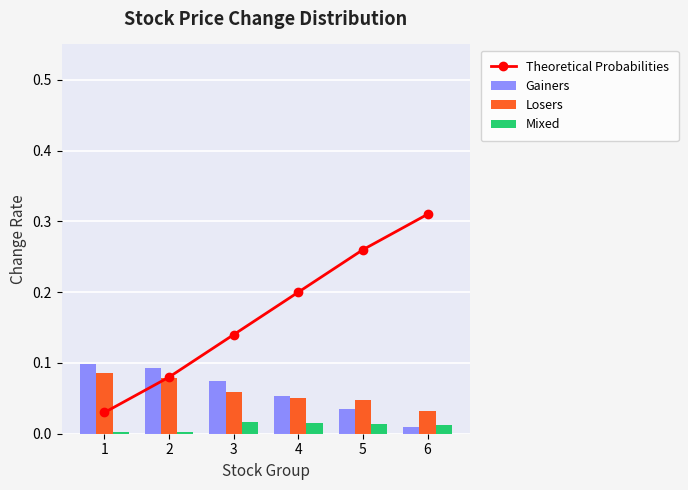

The Theoretical Probabilities series shows 0.1 at 3. True or false?

True